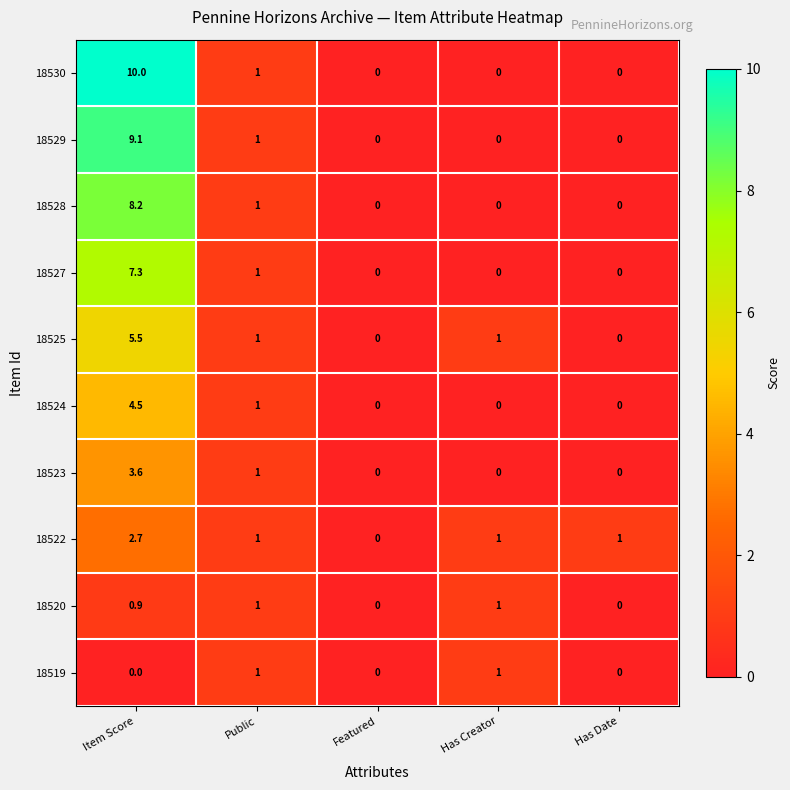

Which series has the widest spread of values?

18530